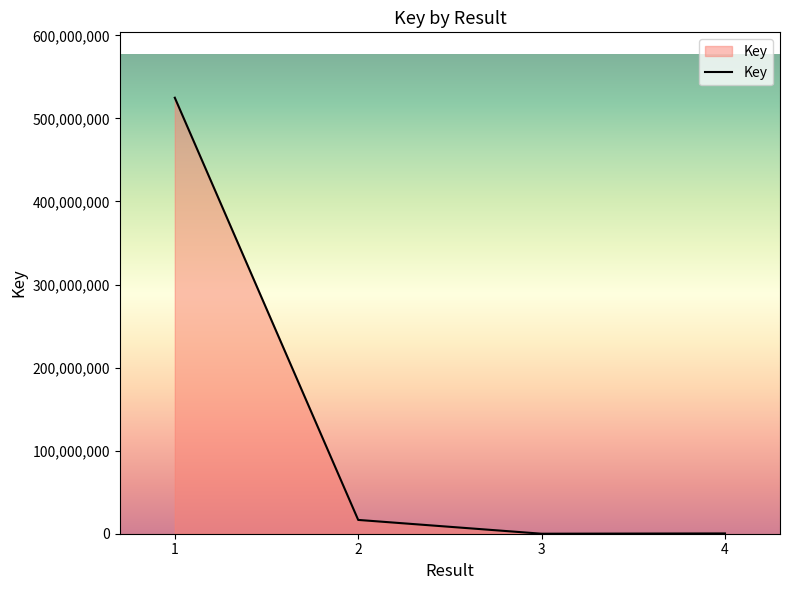

True or false: the data has more than 0 interior local peaks.

False